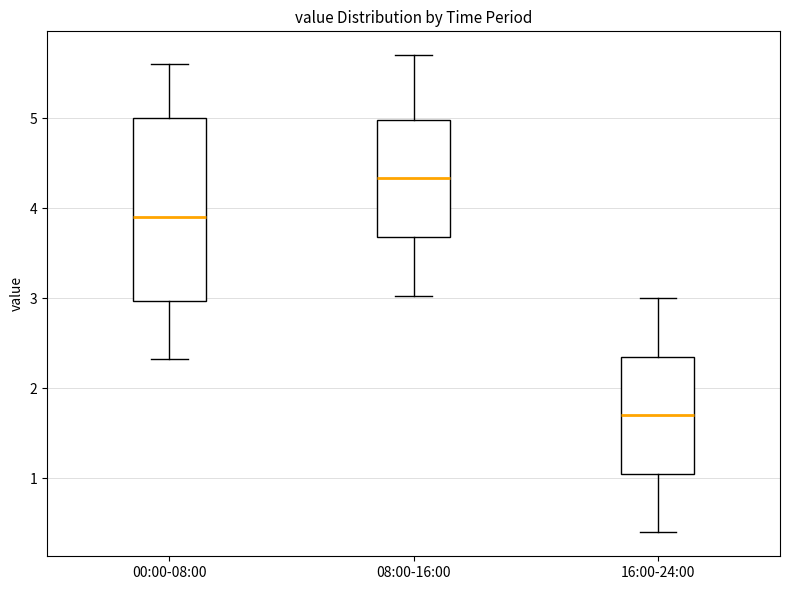

Which box has the highest median line?

08:00-16:00